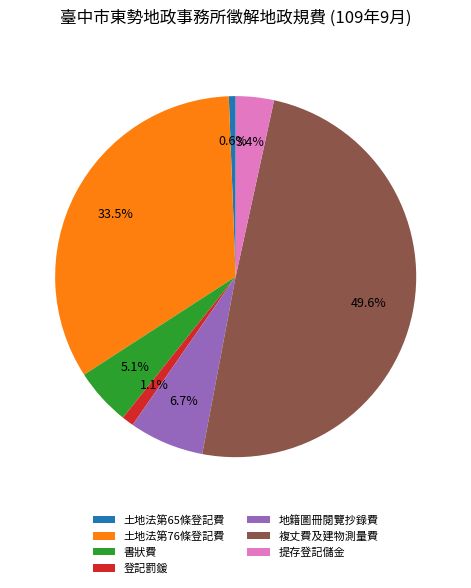

What is the ratio of the value at 提存登記儲金 to the value at 地籍圖冊閱覽抄錄費?

0.5